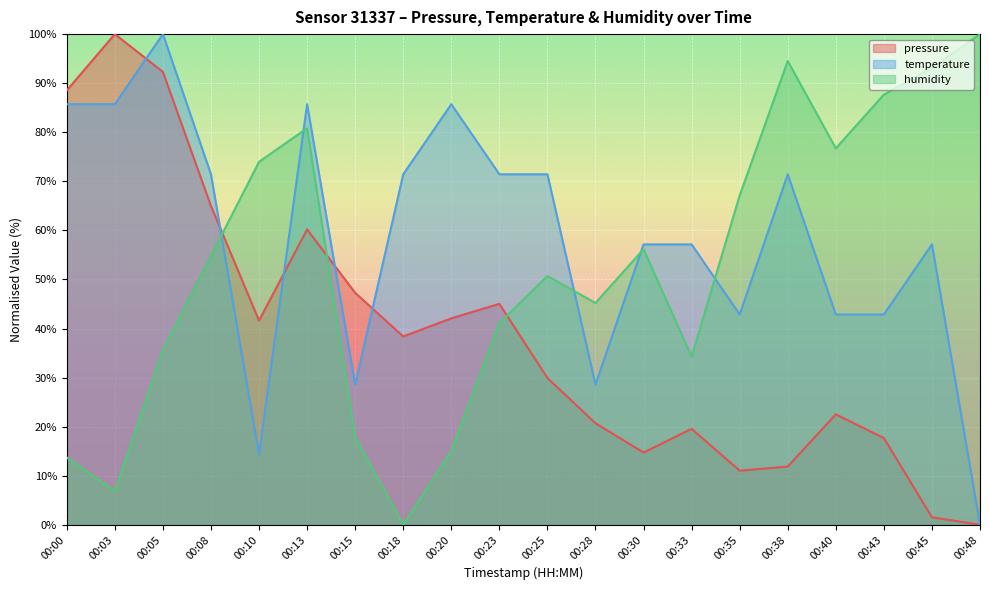

At 00:15, list the series in order from largest to smallest.

pressure, temperature, humidity